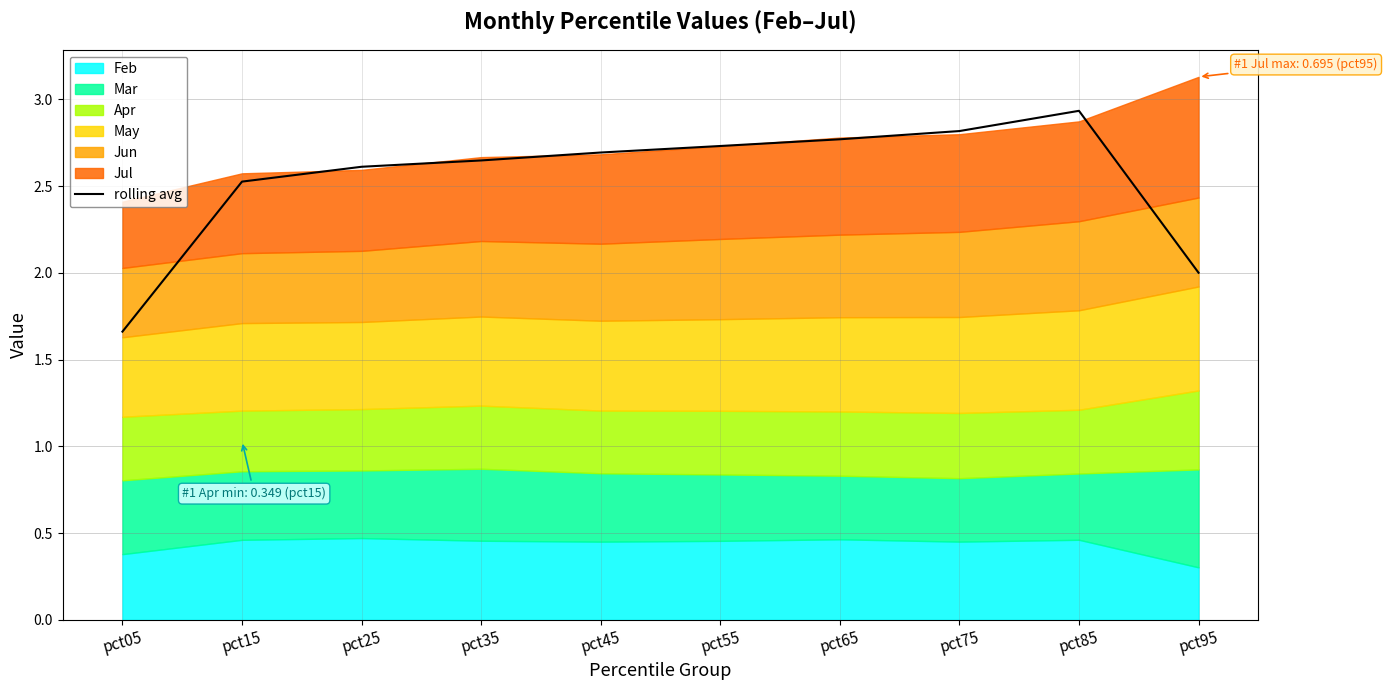

True or false: rolling avg has a value of 3.7 at pct35.

False